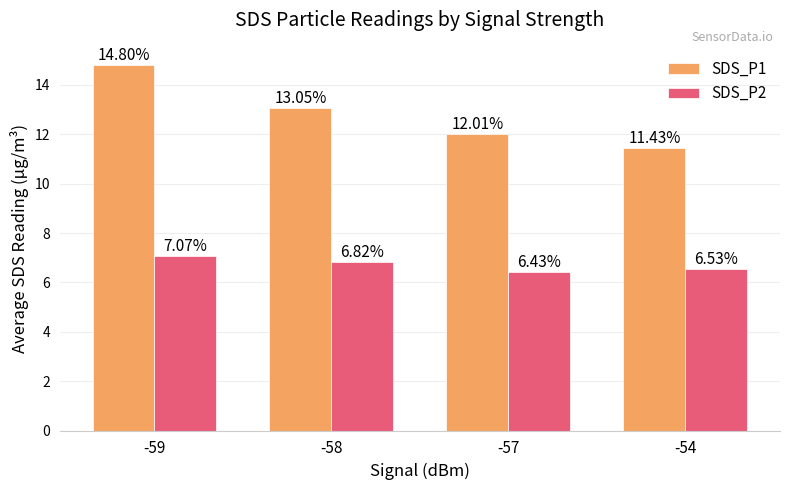

Which series has the largest total across all categories?

SDS_P1